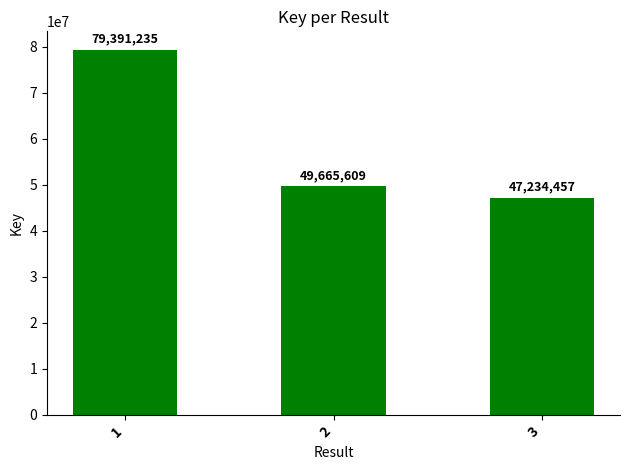

Rank the categories by value from lowest to highest.

3, 2, 1